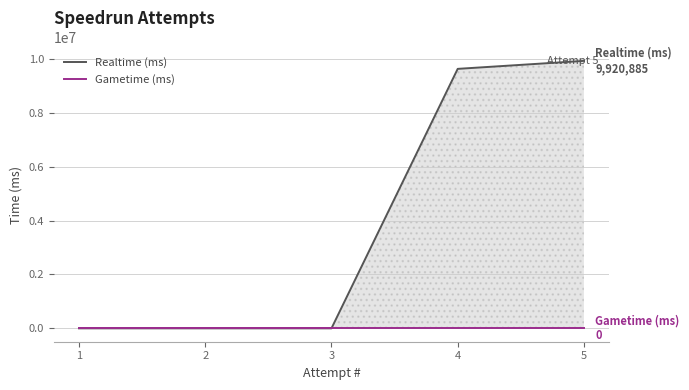

How many series are shown in this chart?

2